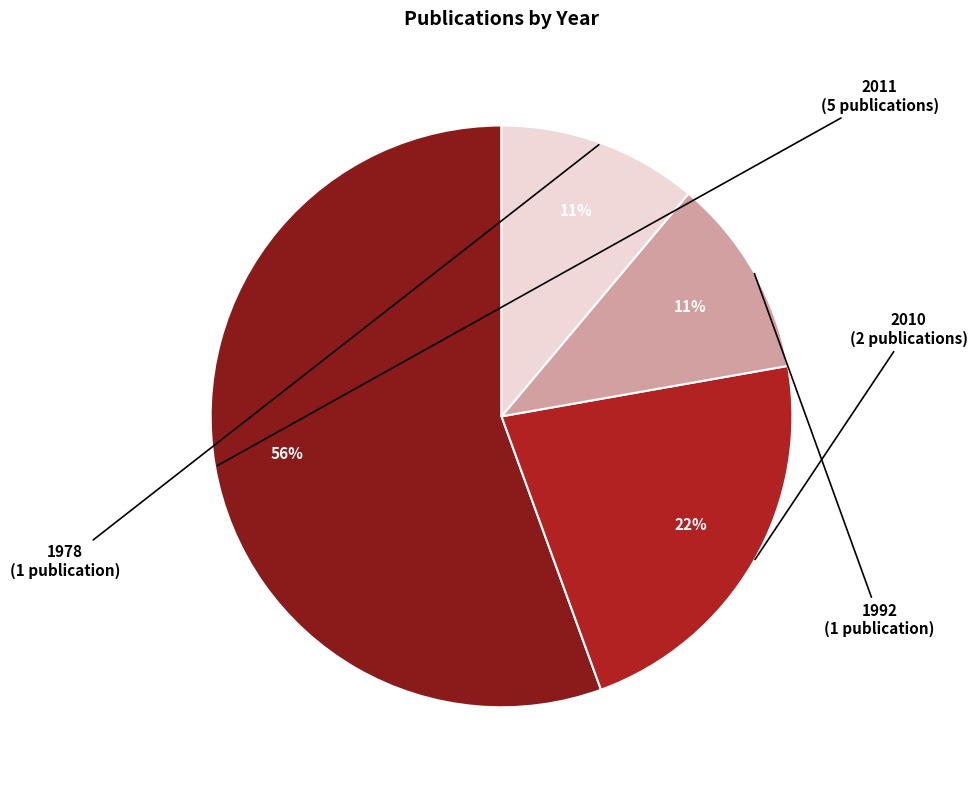

Does any single category account for the majority?

Yes